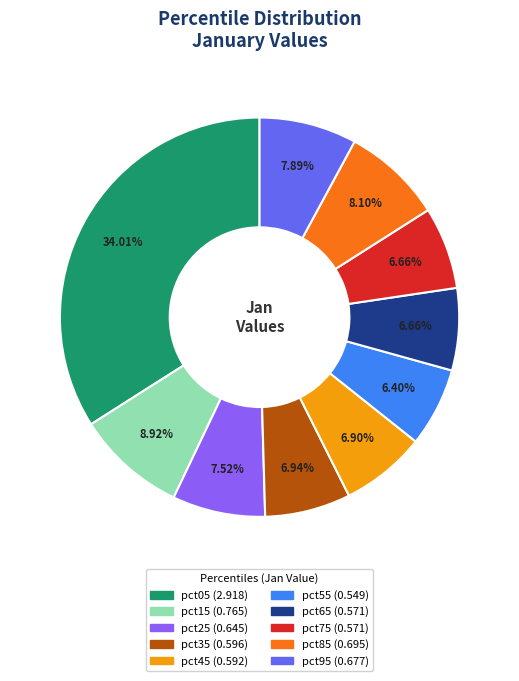

How much of the chart is everything except pct75?

93.3%